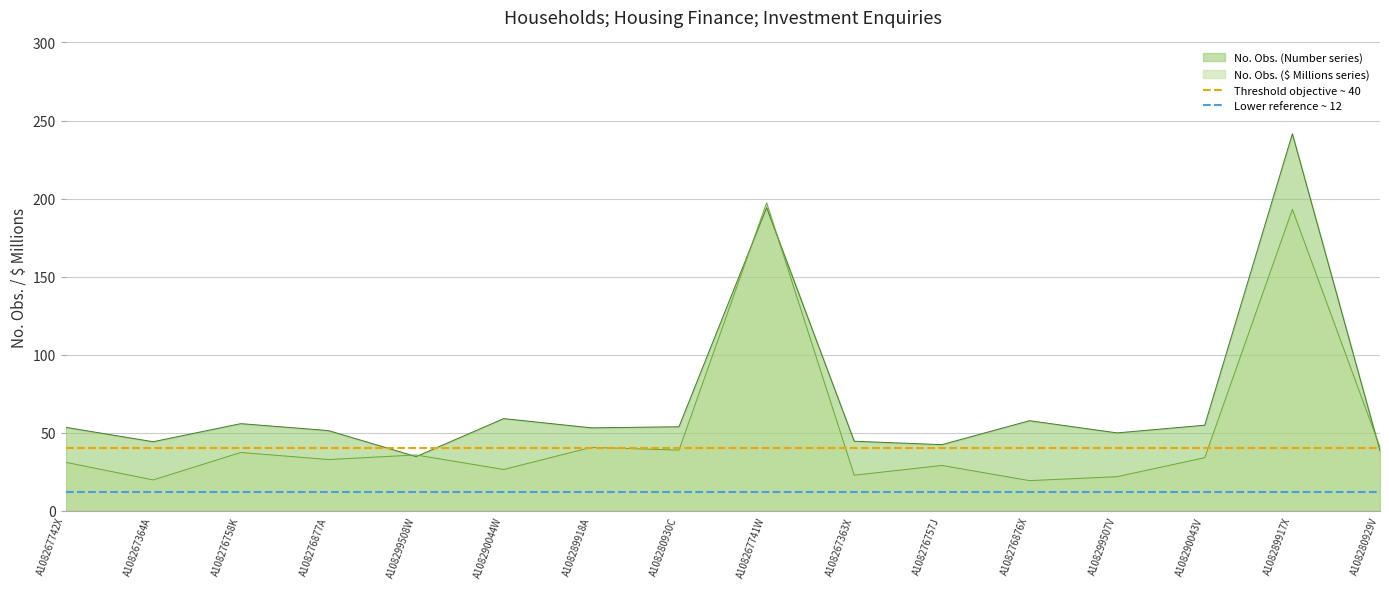

True or false: No. Obs. ($ Millions series) has a value of 35.8 at A108299508W.

True